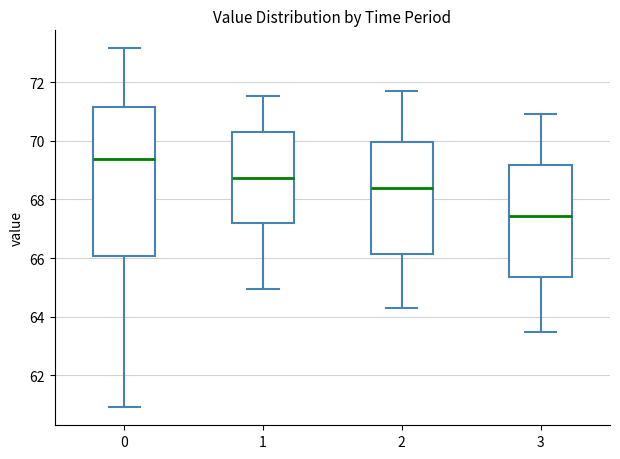

Reading left to right, read every box against the y-axis: the position of its median line, the range the box covers, and the ends of its whiskers. The values are not printed on the chart, so give them approximately, as read against the axis.

0: median 69.4, box 66.0 to 71.2, whiskers 61.0 to 73.2
1: median 68.8, box 67.2 to 70.4, whiskers 65.0 to 71.6
2: median 68.4, box 66.2 to 70.0, whiskers 64.2 to 71.8
3: median 67.4, box 65.4 to 69.2, whiskers 63.4 to 71.0